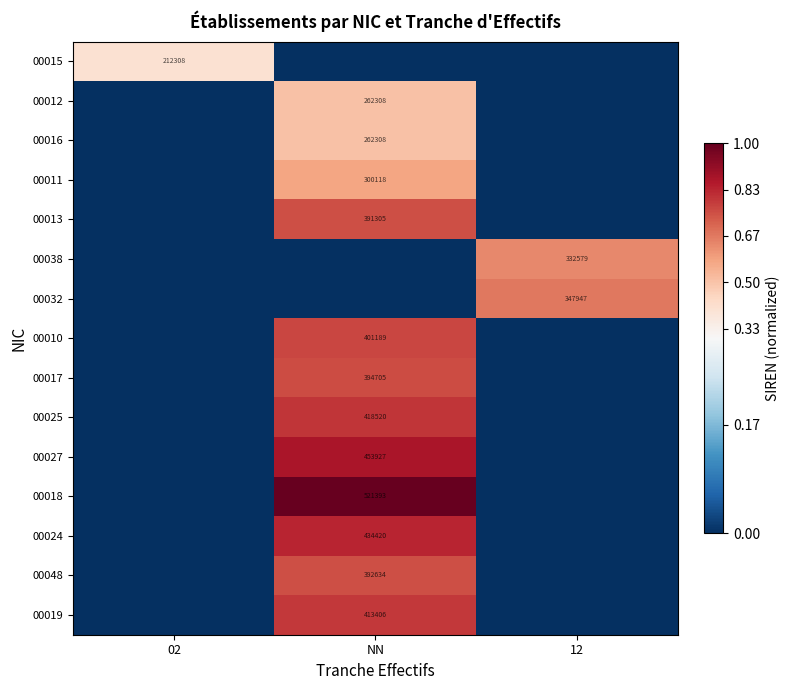

The 00032 series shows 541836 at 12. True or false?

False